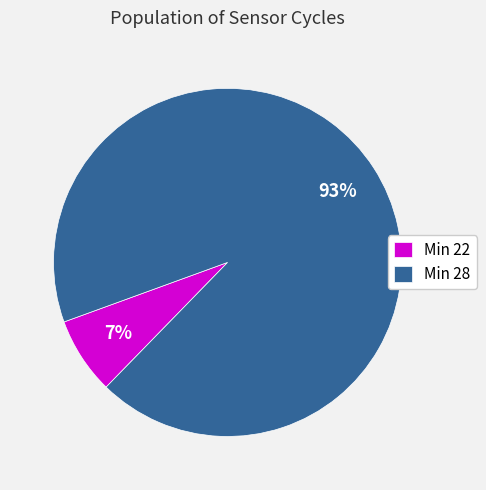

Combined, do Min 22 and Min 28 account for over 50%?

Yes